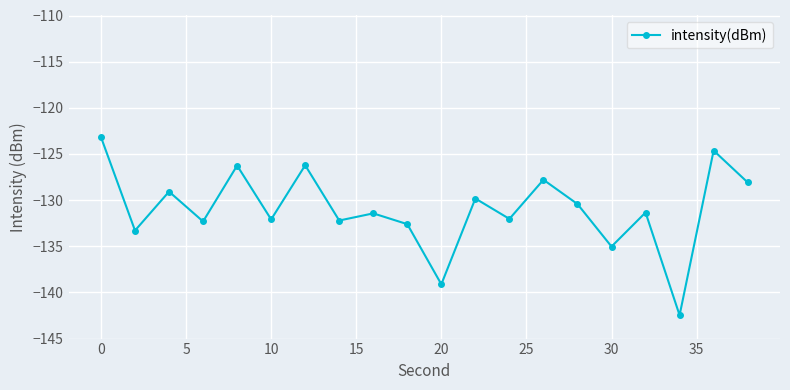

How many distinct data groups are displayed?

1